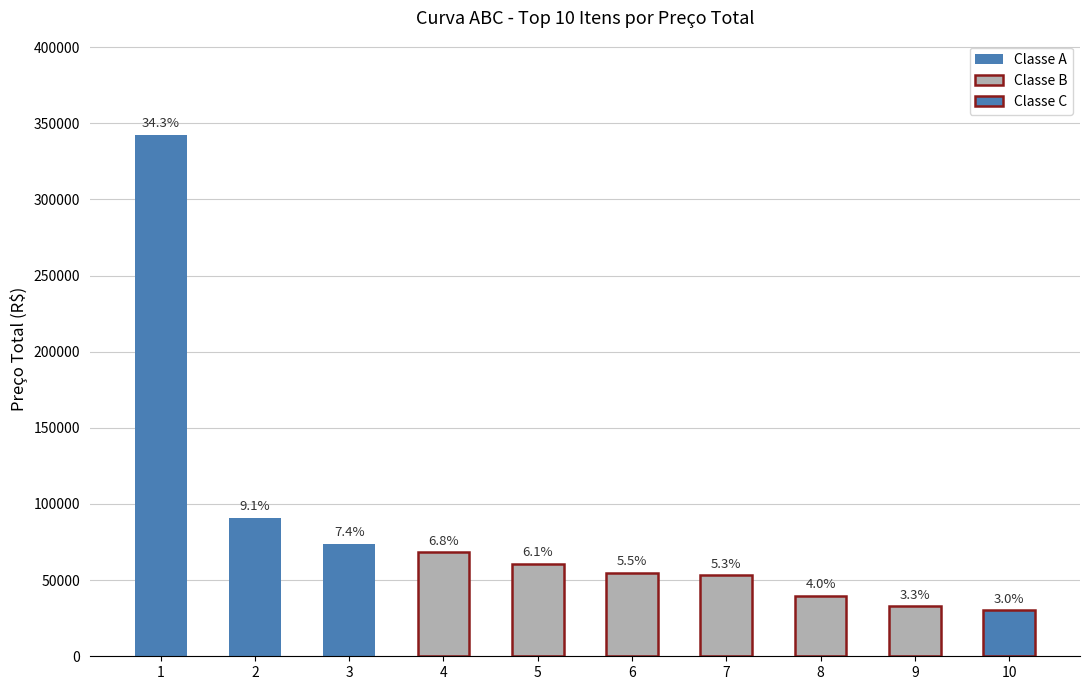

What is the sum of the values at 2 and 4?

159090.0